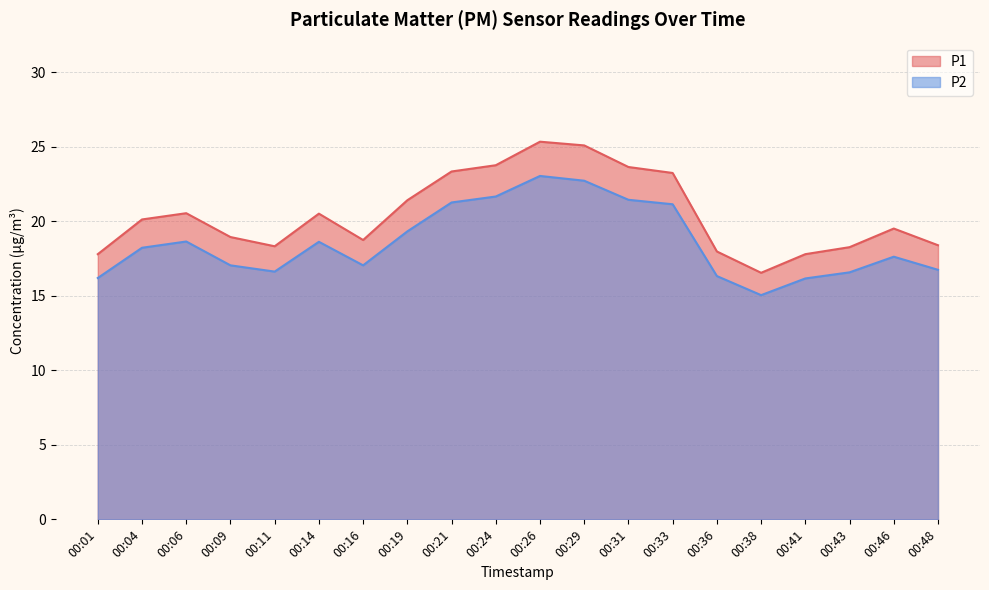

Reading left to right, list all the values displayed in this chart.

P1: 00:01=17.8	00:04=20.1	00:06=20.6	00:09=18.9	00:11=18.3	00:14=20.5	00:16=18.8	00:19=21.4	00:21=23.4	00:24=23.8	00:26=25.4	00:29=25.1	00:31=23.6	00:33=23.2	00:36=18.0	00:38=16.6	00:41=17.8	00:43=18.3	00:46=19.5	00:48=18.4
P2: 00:01=16.2	00:04=18.2	00:06=18.6	00:09=17.1	00:11=16.6	00:14=18.6	00:16=17.1	00:19=19.3	00:21=21.3	00:24=21.7	00:26=23.1	00:29=22.7	00:31=21.4	00:33=21.1	00:36=16.3	00:38=15.1	00:41=16.2	00:43=16.6	00:46=17.6	00:48=16.8